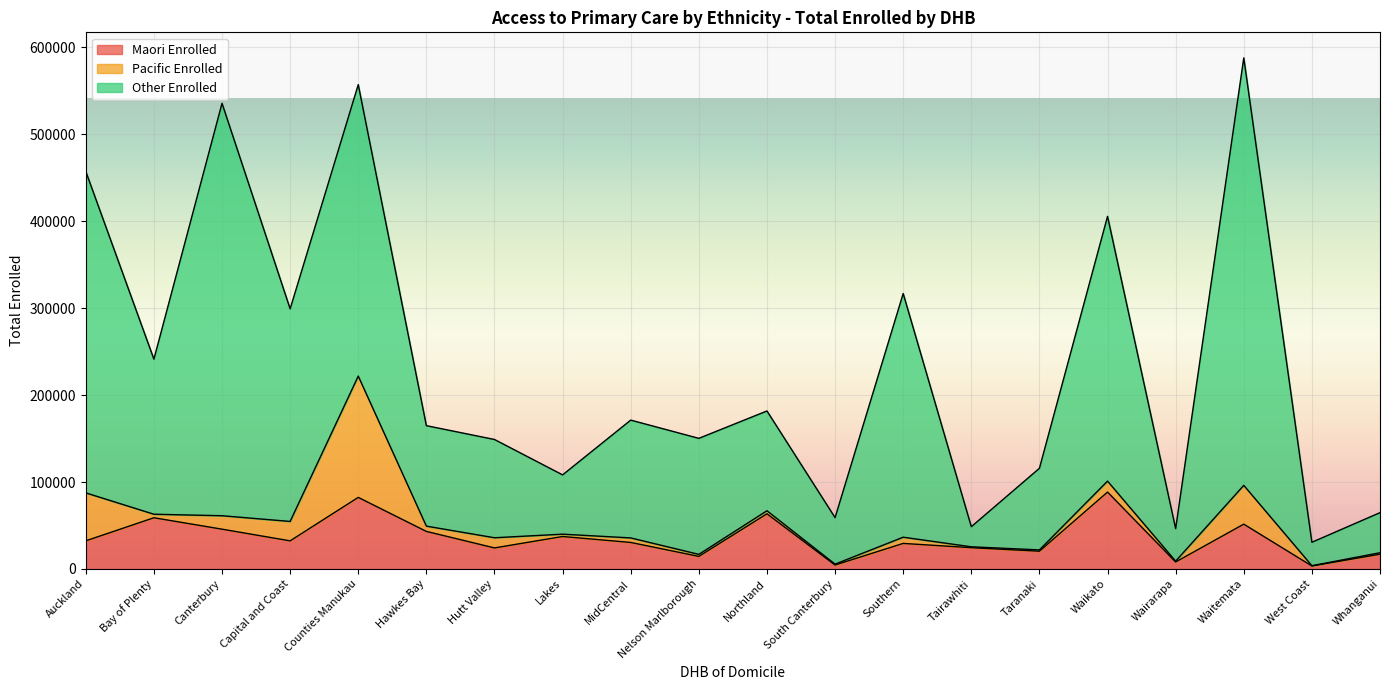

Which has a higher value, Waitemata or Bay of Plenty?

Bay of Plenty